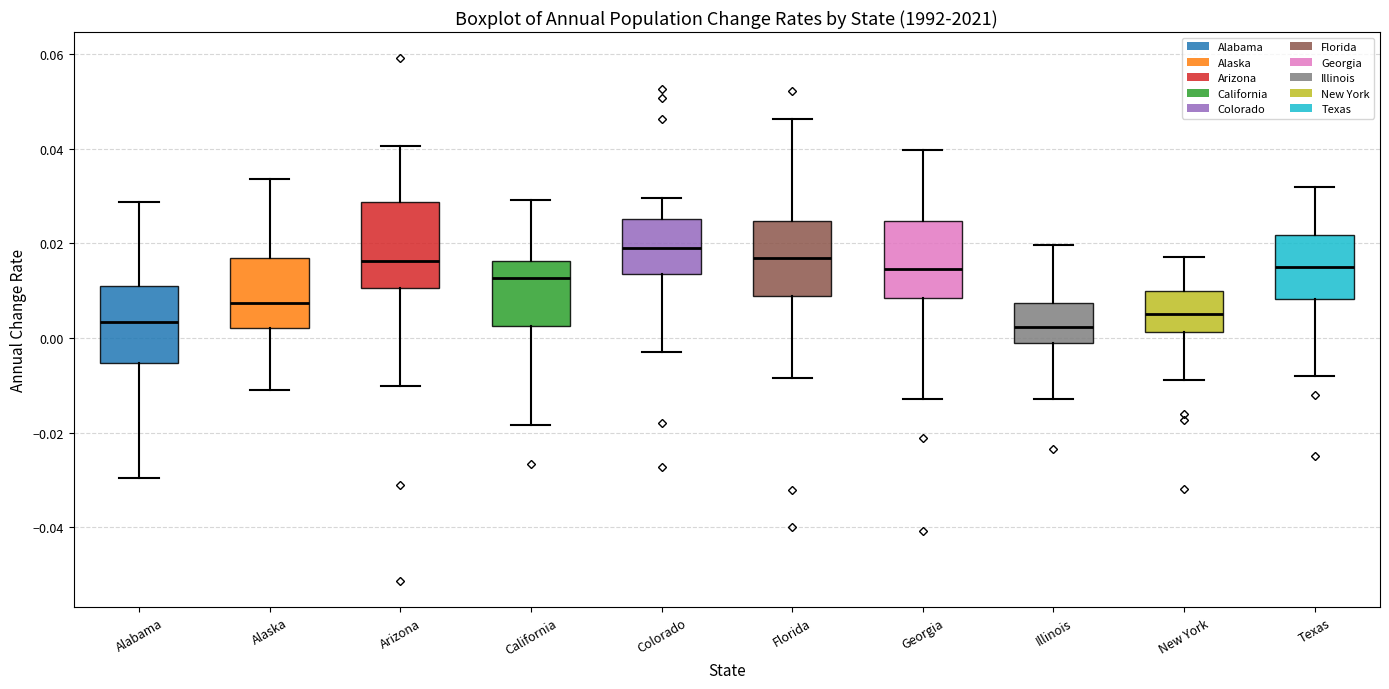

Reading left to right, read every box against the y-axis: the position of its median line, the range the box covers, and the ends of its whiskers. The values are not printed on the chart, so give them approximately, as read against the axis.

Alabama: median 0.004, box -0.006 to 0.012, whiskers -0.030 to 0.028
Alaska: median 0.008, box 0.002 to 0.016, whiskers -0.012 to 0.034
Arizona: median 0.016, box 0.010 to 0.028, whiskers -0.010 to 0.040
California: median 0.012, box 0.002 to 0.016, whiskers -0.018 to 0.030
Colorado: median 0.018, box 0.014 to 0.026, whiskers -0.002 to 0.030
Florida: median 0.016, box 0.008 to 0.024, whiskers -0.008 to 0.046
Georgia: median 0.014, box 0.008 to 0.024, whiskers -0.012 to 0.040
Illinois: median 0.002, box -0.002 to 0.008, whiskers -0.012 to 0.020
New York: median 0.004, box 0.002 to 0.010, whiskers -0.008 to 0.018
Texas: median 0.016, box 0.008 to 0.022, whiskers -0.008 to 0.032